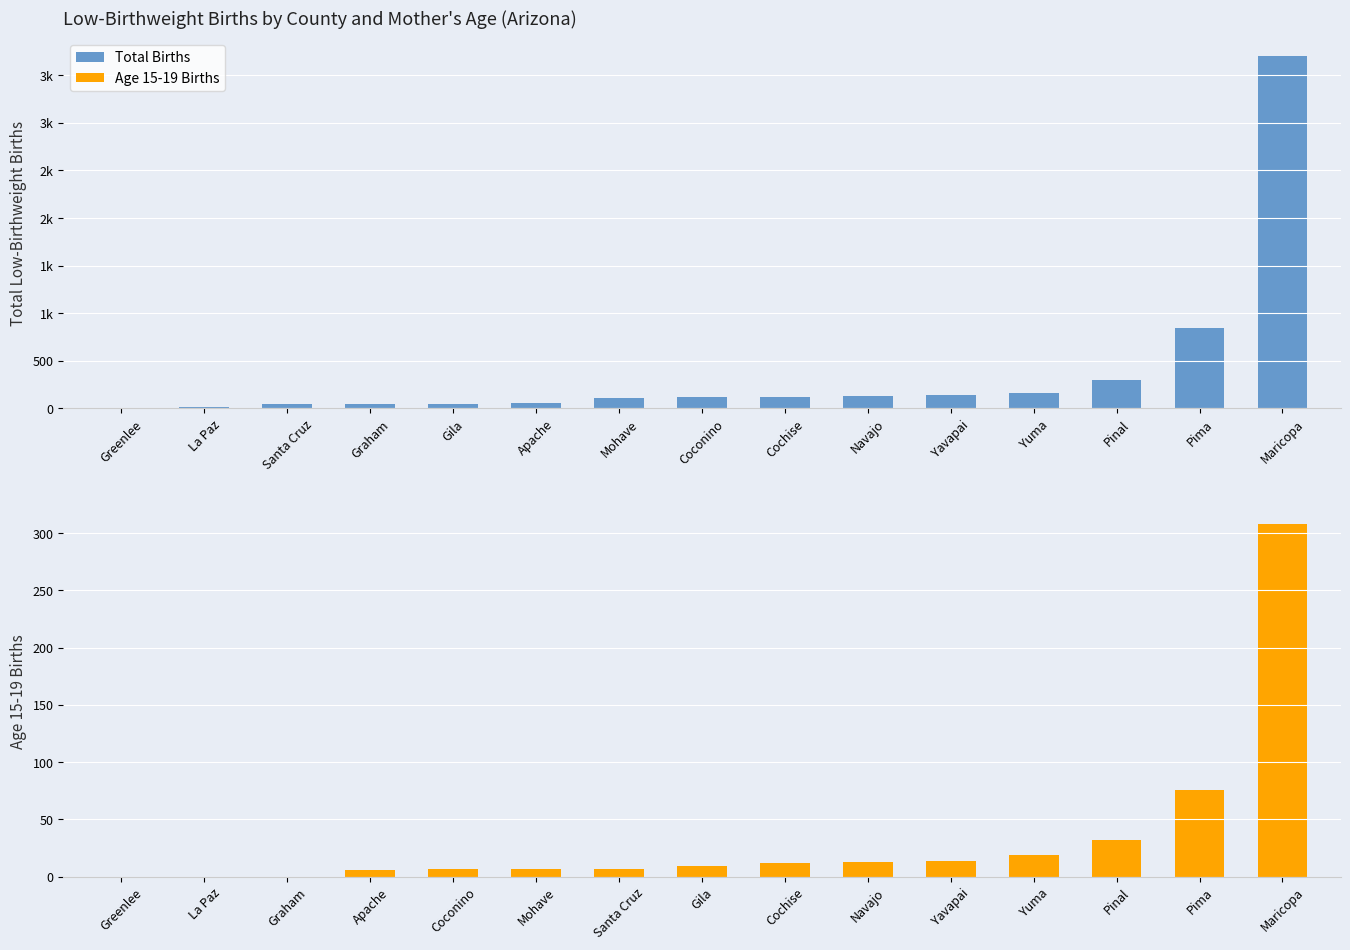

Between Navajo and Pima, which is larger?

Pima